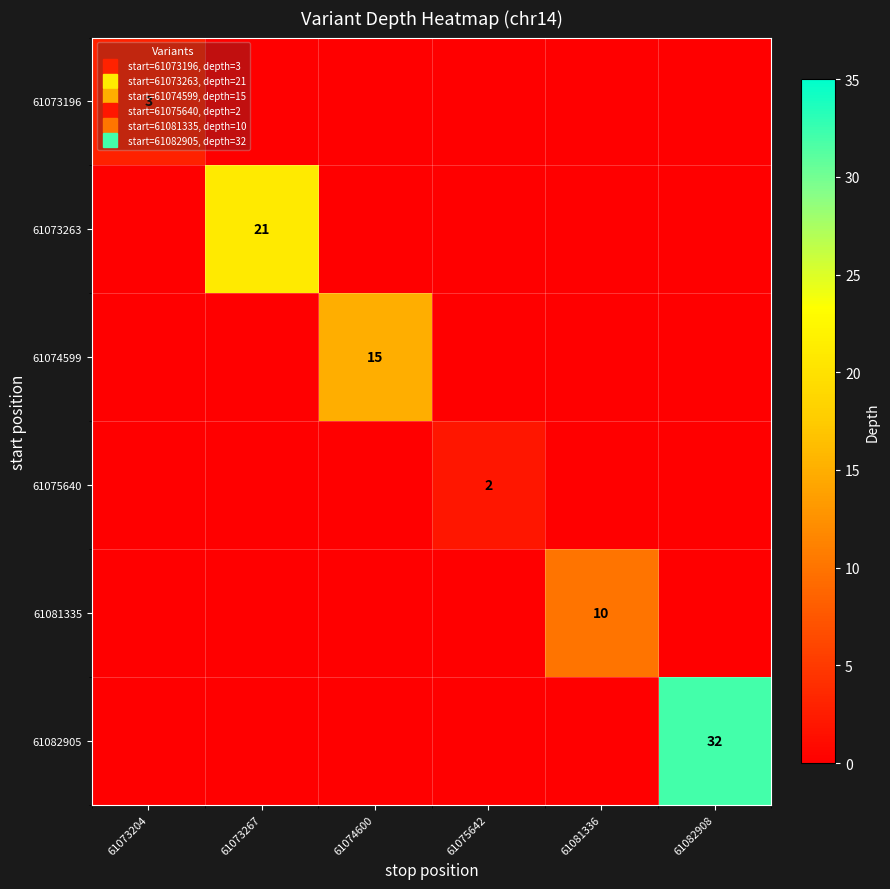

At 61073204, list the series in order from smallest to largest.

61073263, 61074599, 61075640, 61081335, 61082905, 61073196